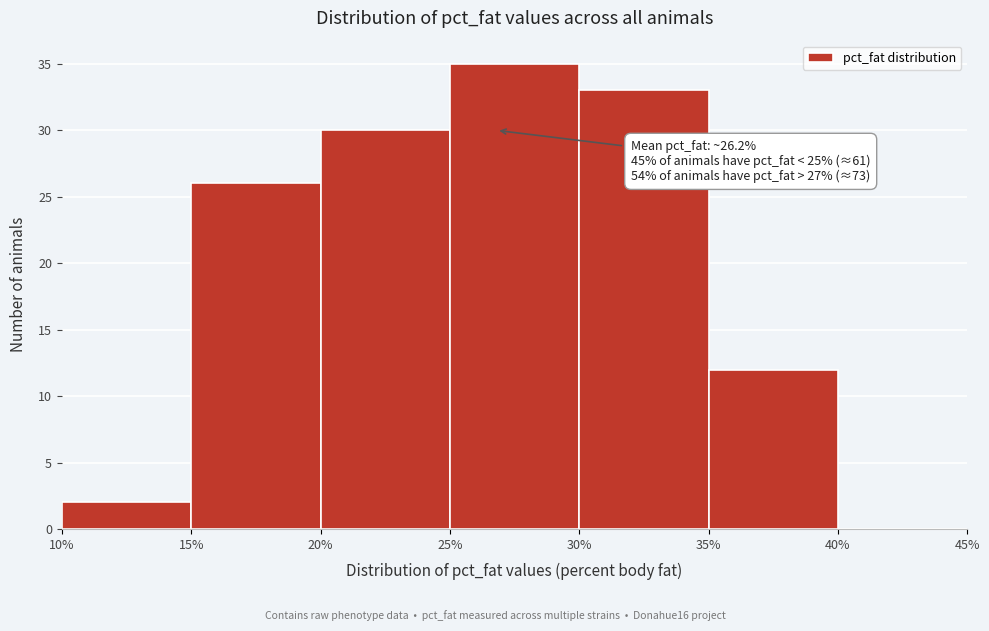

Which range on the x-axis has the tallest bar?

25% to 30%